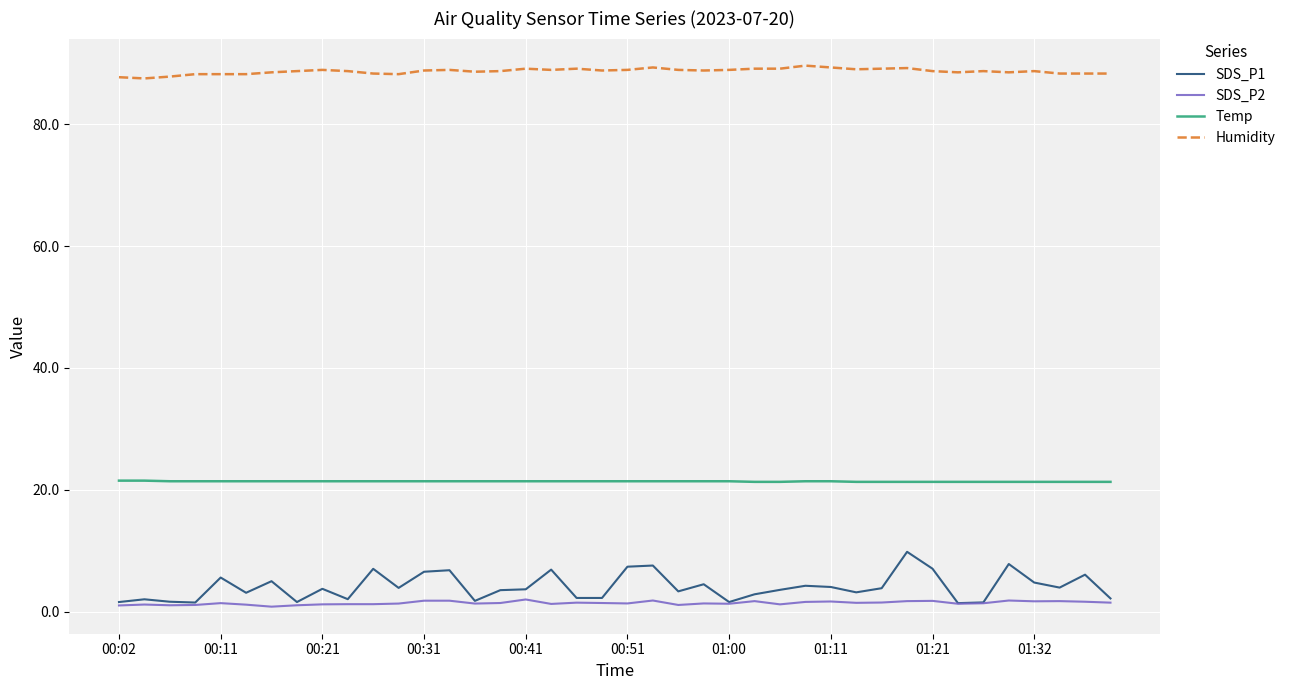

What is the greatest value displayed?

89.6